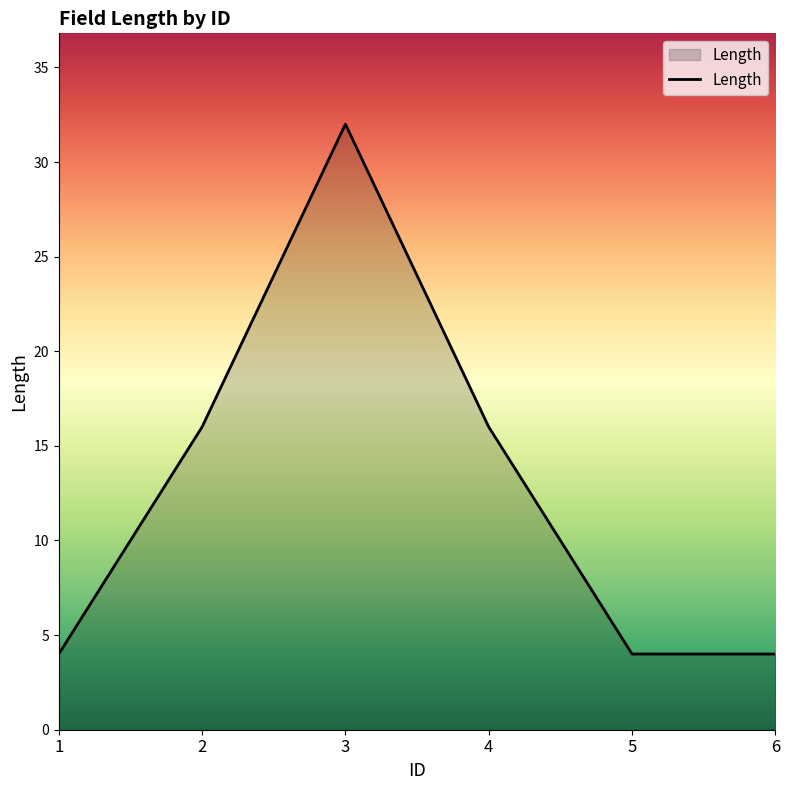

Does the chart display data point markers on the line(s)?

No